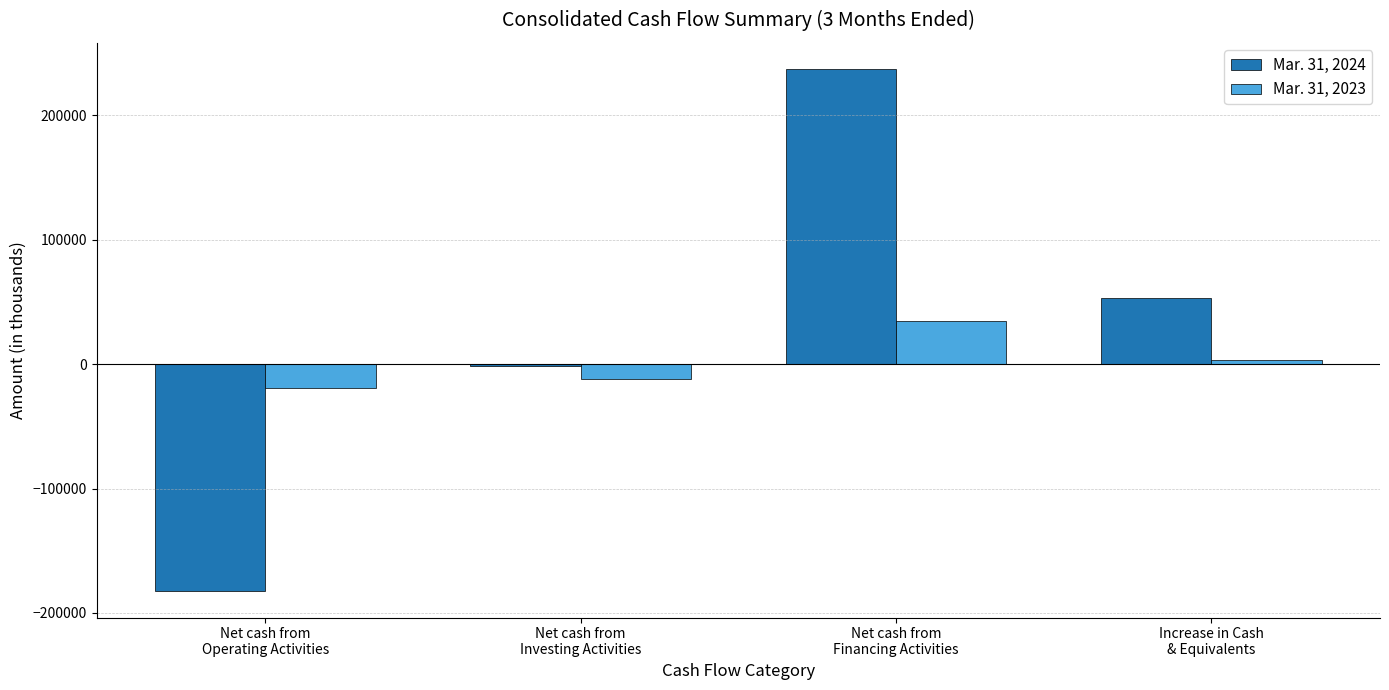

The Mar. 31, 2024 series shows 53180 at Increase in Cash
& Equivalents. True or false?

True